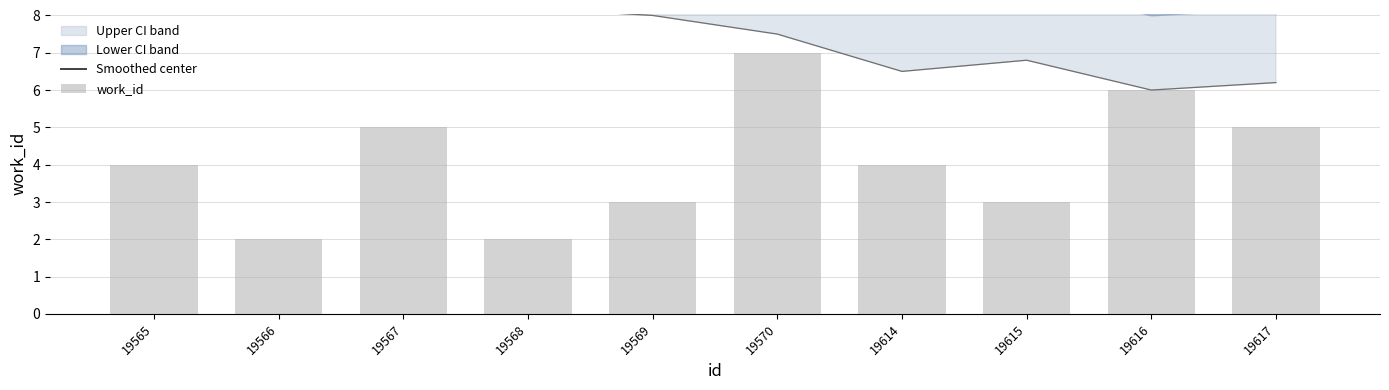

True or false: work_id has a value of 6 at 19616.

True